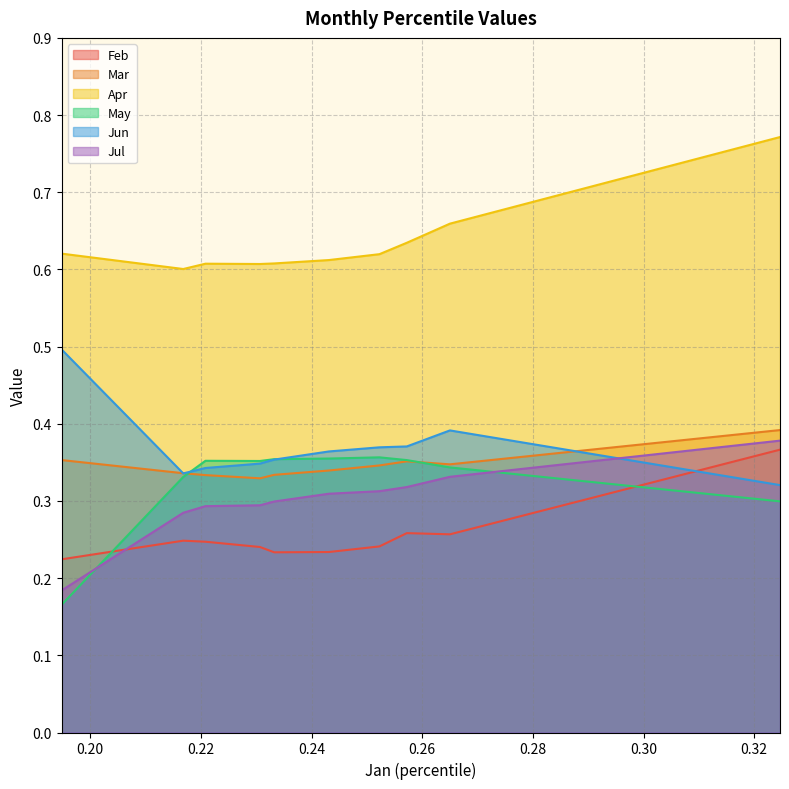

After their last crossing, which series has the higher values: Jun or Jul?

Jul